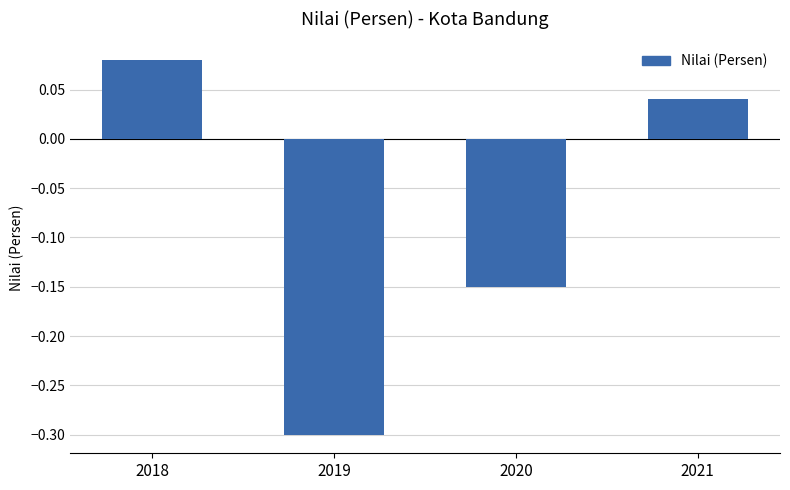

At which label does the data first exceed 0?

2018